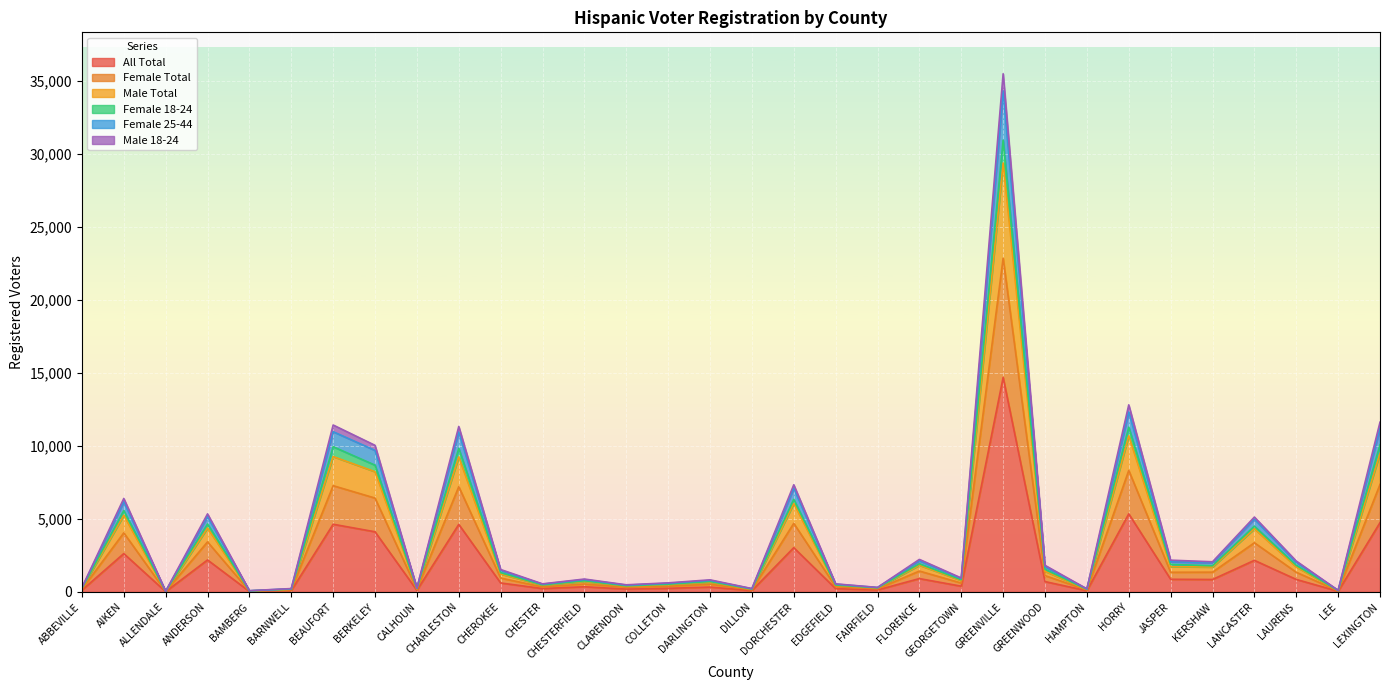

What is the label of the 11th point from the left?

CHEROKEE